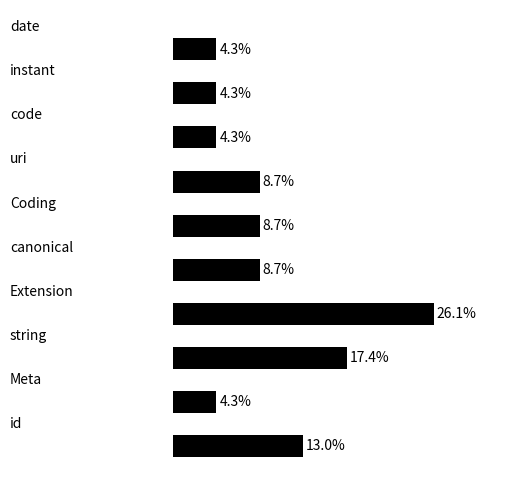

Are the bars horizontal?

Yes